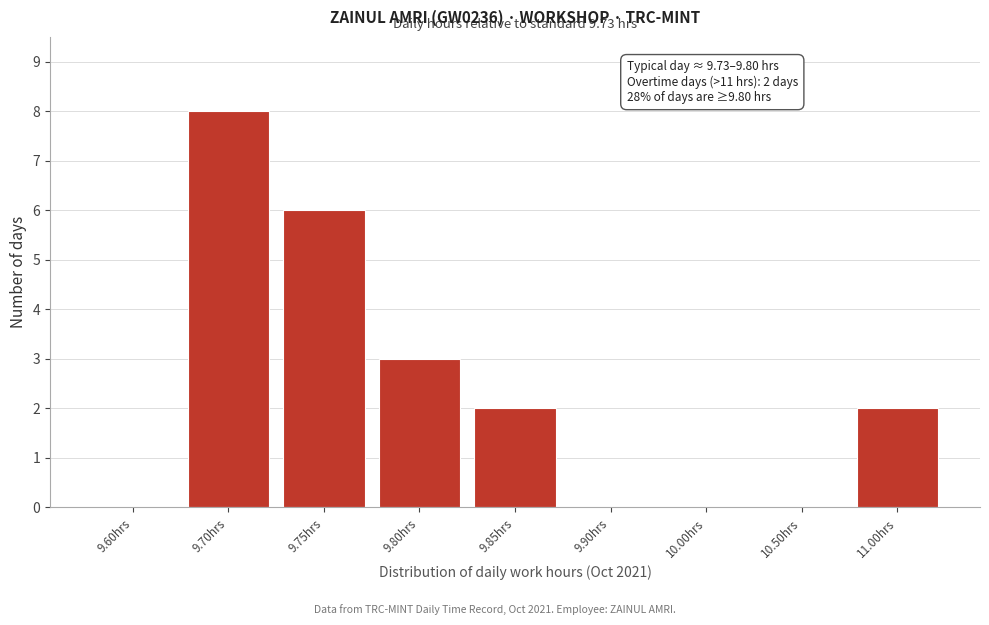

Reading left to right, list all the values displayed in this chart.

9.60hrs=0	9.70hrs=8	9.75hrs=6	9.80hrs=3	9.85hrs=2	9.90hrs=0	10.00hrs=0	10.50hrs=0	11.00hrs=2